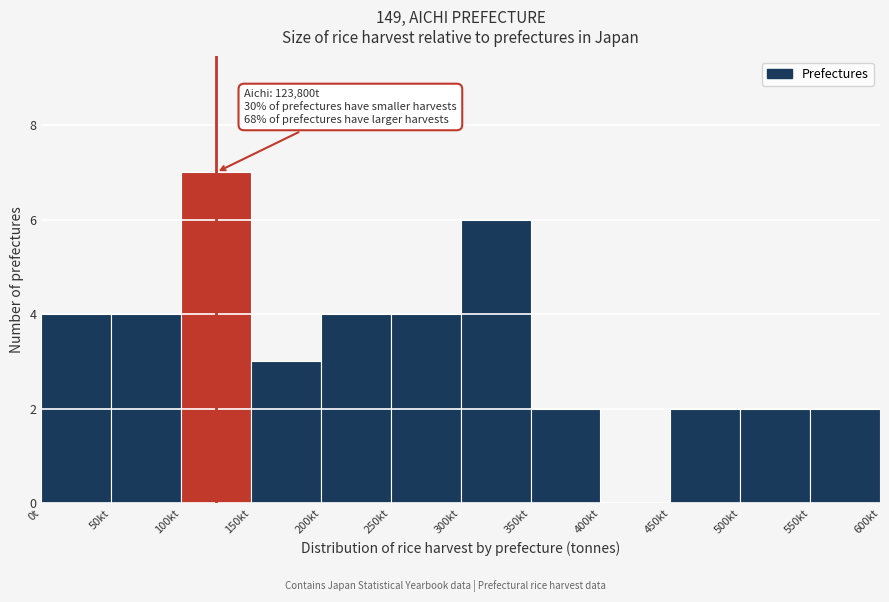

Reading left to right, what are all the values shown in this chart?

0t=4	50kt=4	100kt=7	150kt=3	200kt=4	250kt=4	300kt=6	350kt=2	400kt=0	450kt=2	500kt=2	550kt=2